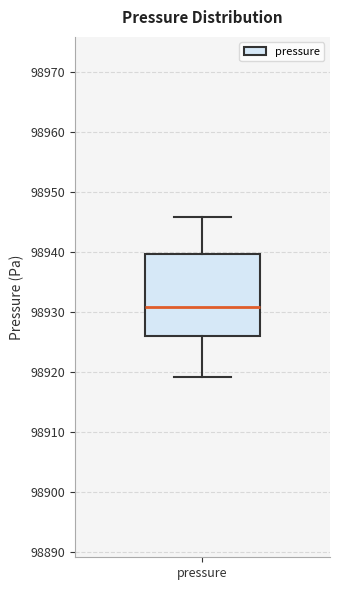

Transcribe this box plot: give where the median line is, the range the box spans, and where the two whiskers end, as read against the y-axis. The values are not printed on the chart, so give them approximately, as read against the axis.

median 98931, box 98926 to 98940, whiskers 98919 to 98946